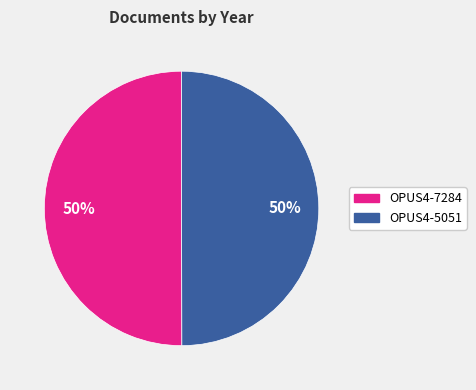

To the nearest percent, what is the combined percentage of OPUS4-5051 and OPUS4-7284?

100%